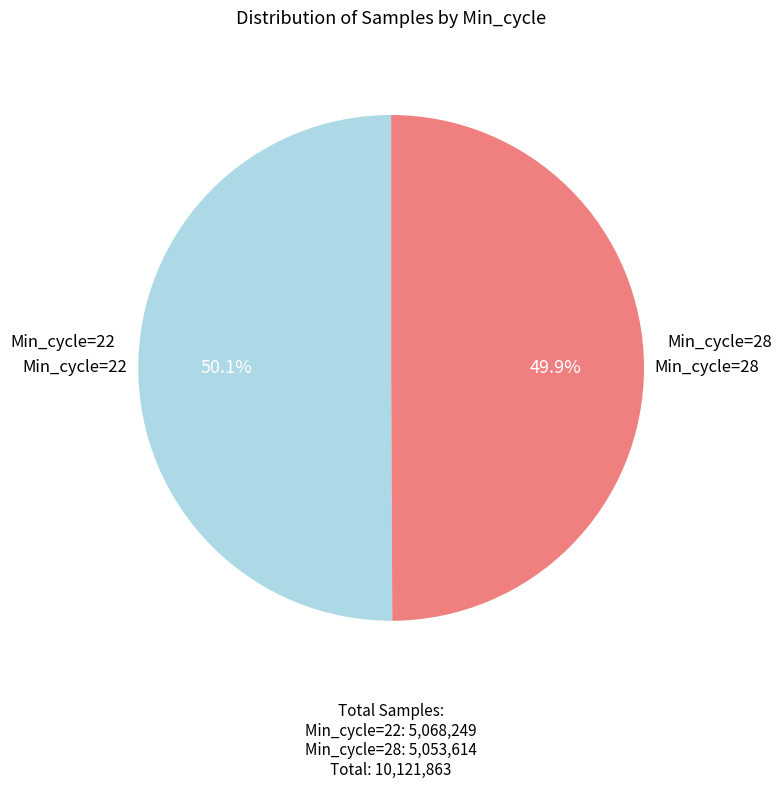

To the nearest percent, what portion does Min_cycle=28 represent?

50%